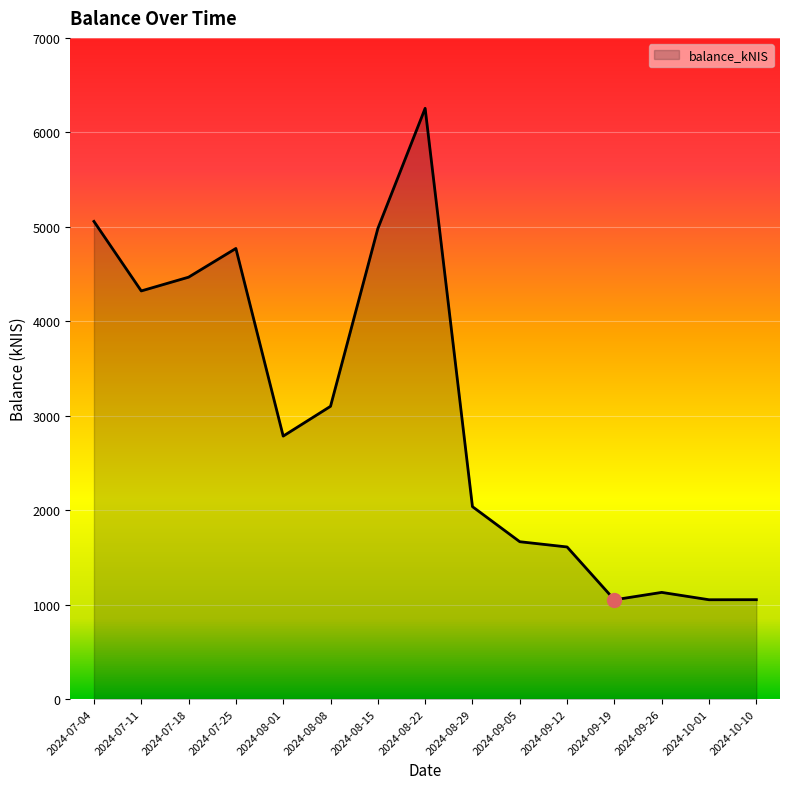

Between 2024-08-22 and 2024-10-01, which is larger?

2024-08-22